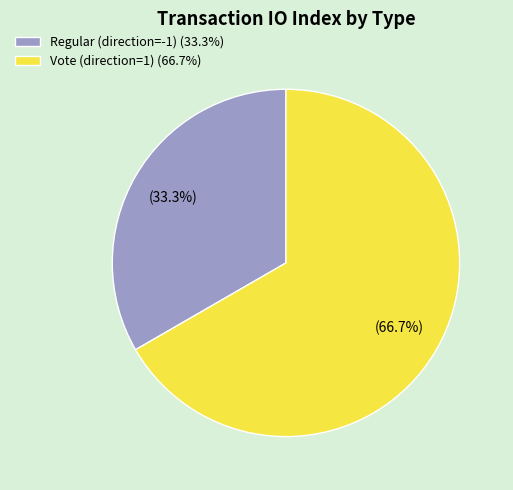

The Vote (direction=1) slice represents 80% of the pie. True or false?

False